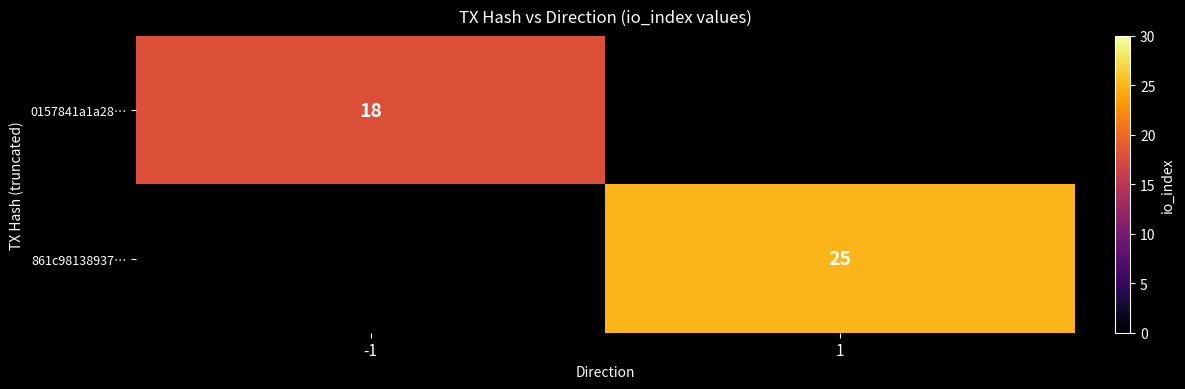

The 0157841a1a28… series shows 27 at -1. True or false?

False